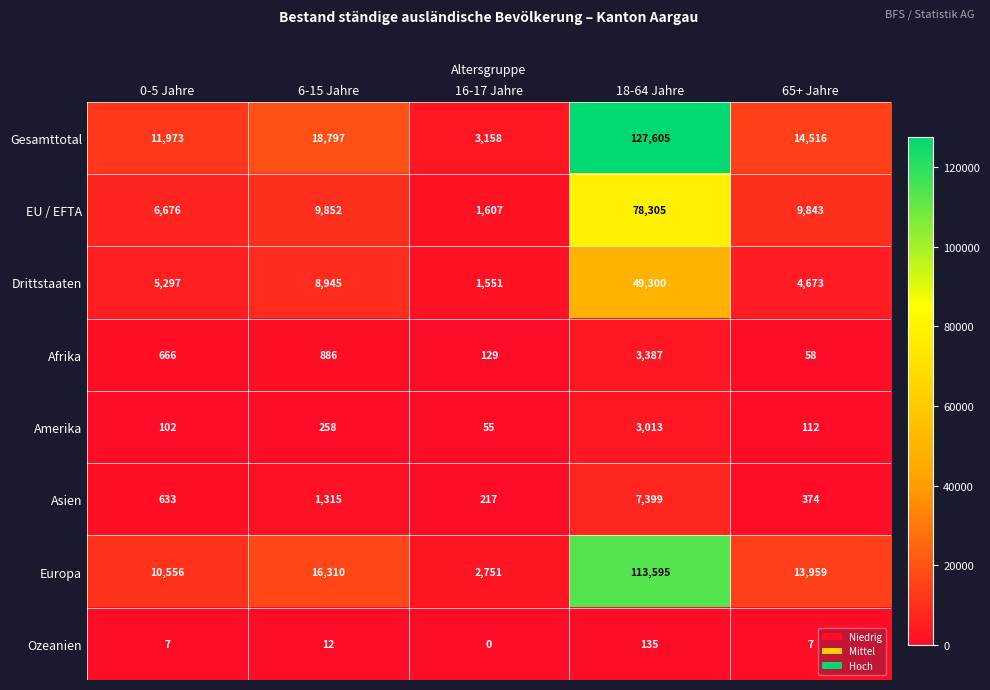

At which label does Asien reach its minimum?

16-17 Jahre